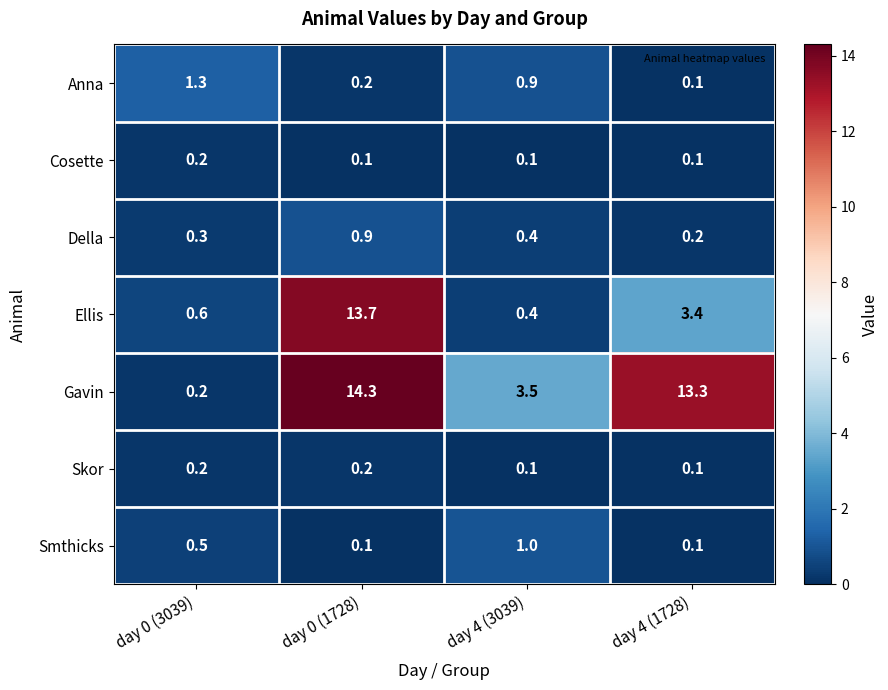

Reading left to right, what are all the values shown in this chart?

Anna: day 0 (3039)=1.3	day 0 (1728)=0.2	day 4 (3039)=0.9	day 4 (1728)=0.1
Cosette: day 0 (3039)=0.2	day 0 (1728)=0.1	day 4 (3039)=0.1	day 4 (1728)=0.1
Della: day 0 (3039)=0.3	day 0 (1728)=0.9	day 4 (3039)=0.4	day 4 (1728)=0.2
Ellis: day 0 (3039)=0.6	day 0 (1728)=13.7	day 4 (3039)=0.4	day 4 (1728)=3.4
Gavin: day 0 (3039)=0.2	day 0 (1728)=14.3	day 4 (3039)=3.5	day 4 (1728)=13.3
Skor: day 0 (3039)=0.2	day 0 (1728)=0.2	day 4 (3039)=0.1	day 4 (1728)=0.1
Smthicks: day 0 (3039)=0.5	day 0 (1728)=0.1	day 4 (3039)=1.0	day 4 (1728)=0.1